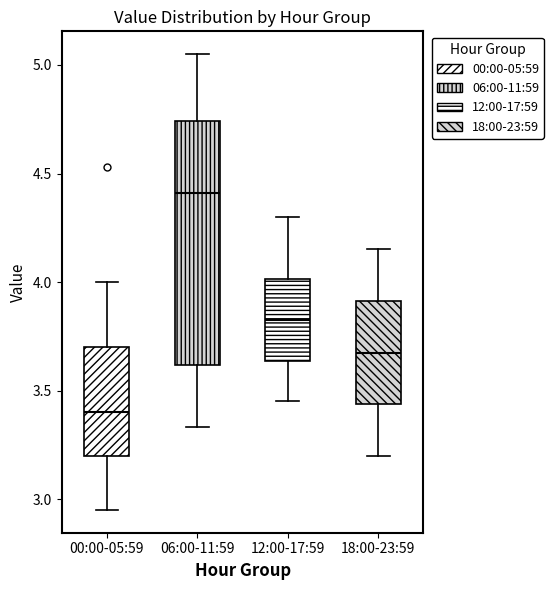

Reading left to right, transcribe this box plot: for each box, give where its median line is, the range the box spans, and where its two whiskers end, as read against the y-axis. The values are not printed on the chart, so give them approximately, as read against the axis.

00:00-05:59: median 3.40, box 3.20 to 3.70, whiskers 2.95 to 4.00
06:00-11:59: median 4.40, box 3.60 to 4.75, whiskers 3.35 to 5.05
12:00-17:59: median 3.85, box 3.65 to 4.00, whiskers 3.45 to 4.30
18:00-23:59: median 3.70, box 3.45 to 3.90, whiskers 3.20 to 4.15